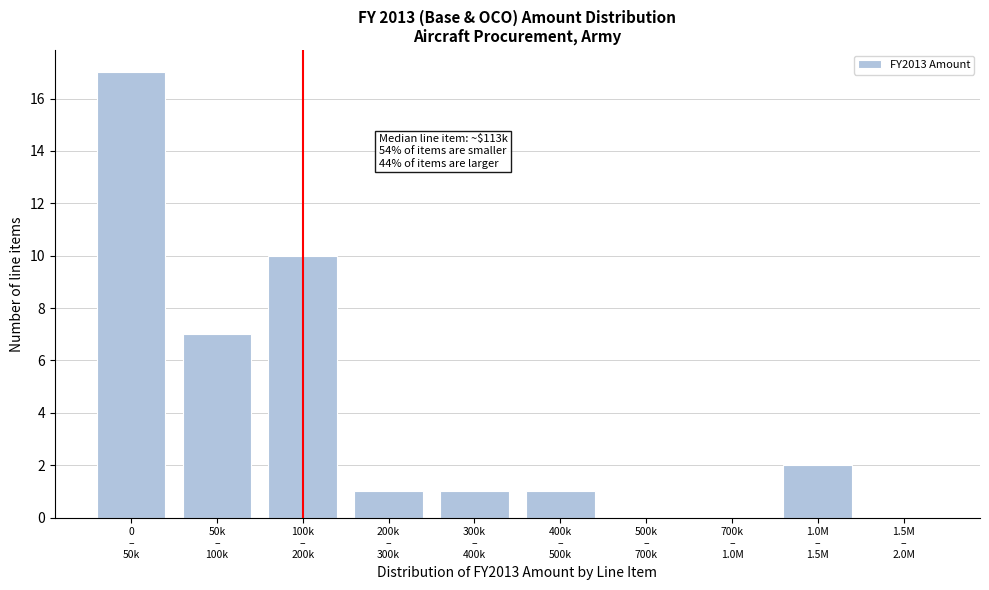

What is the maximum value shown in the chart?

17